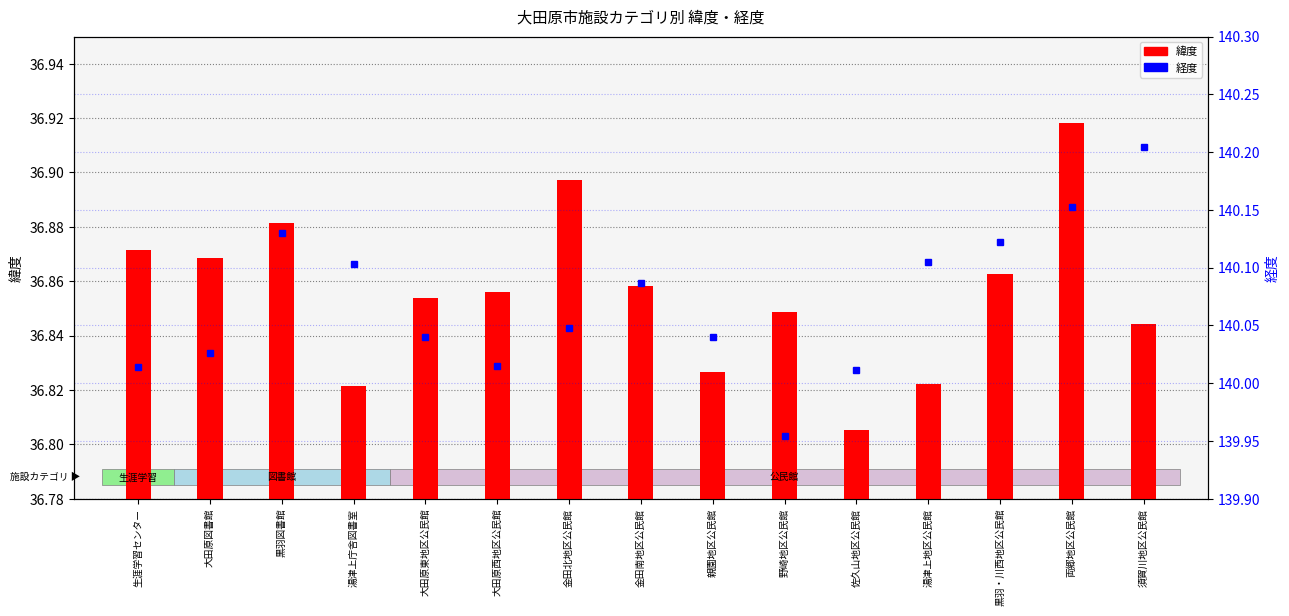

What are all the series names shown in the legend?

緯度, 経度